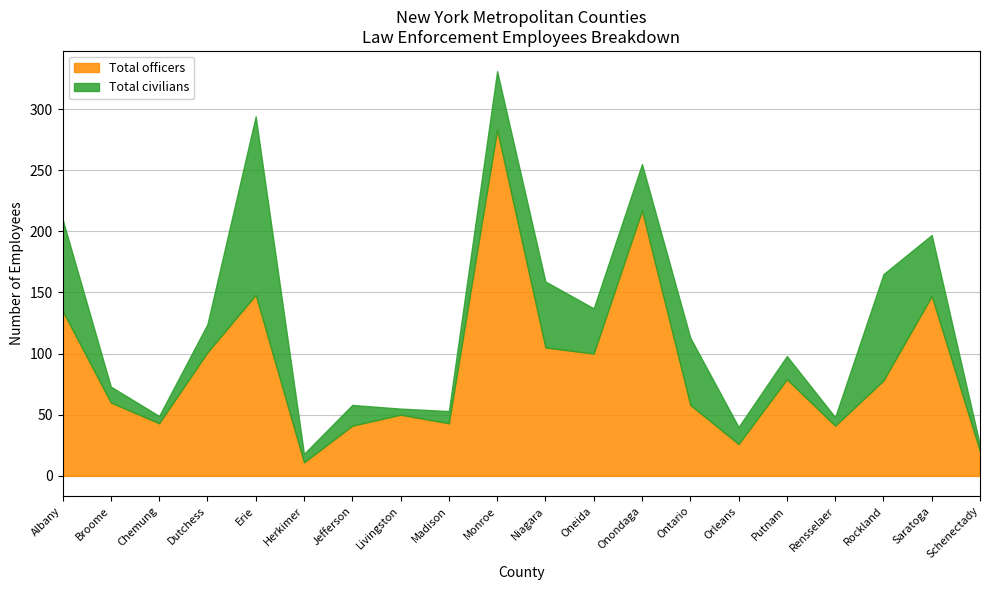

How many lines are shown in the chart?

2